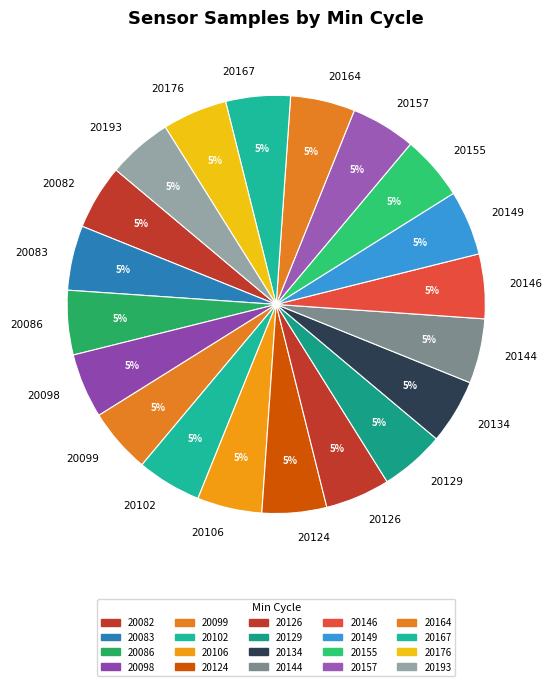

The 20193 slice represents 5% of the pie. True or false?

True